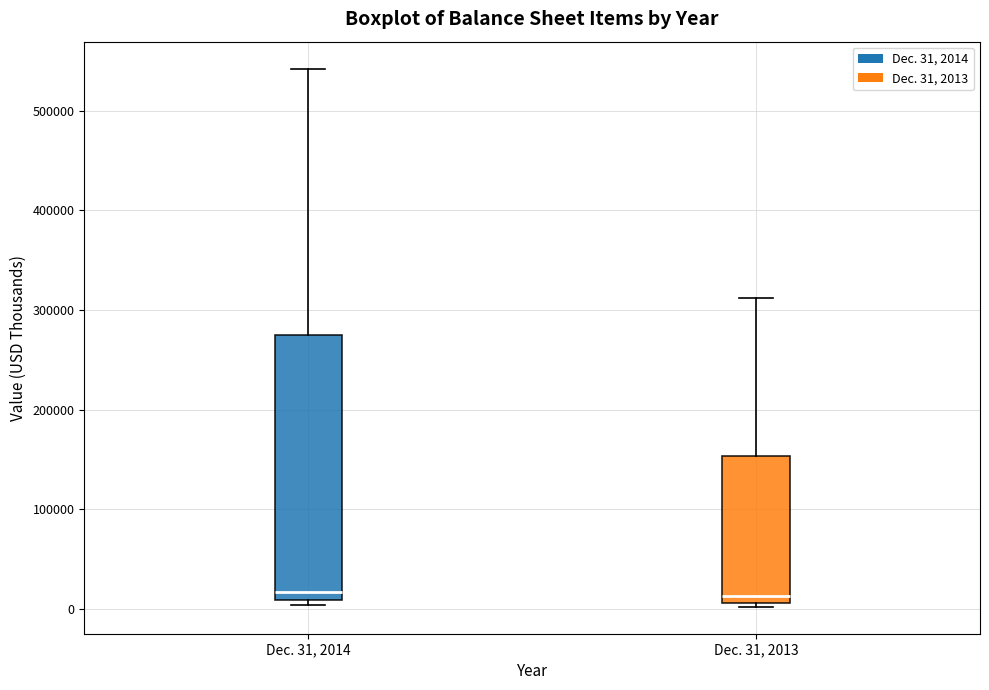

Which box is the tallest, from its lower edge to its upper edge?

Dec. 31, 2014